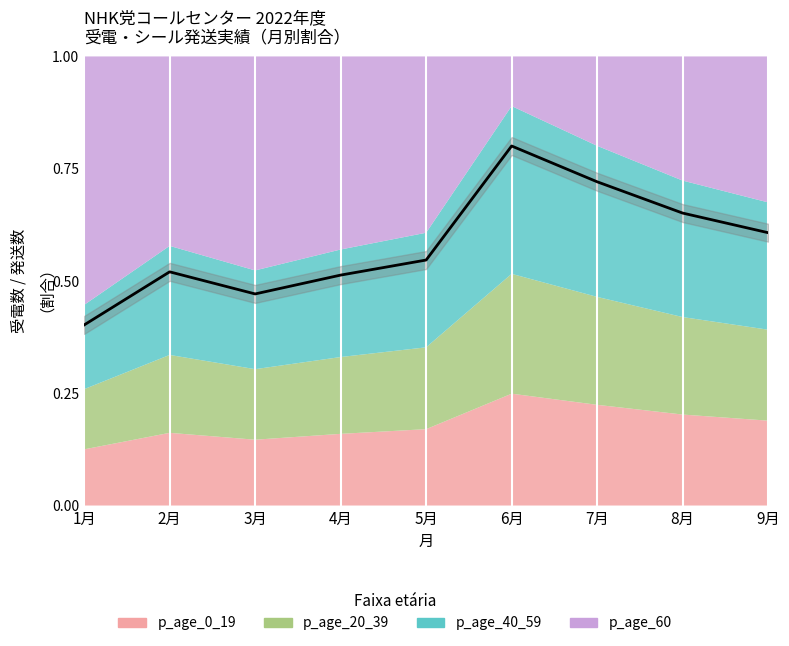

What is the sum of all values?

5.2